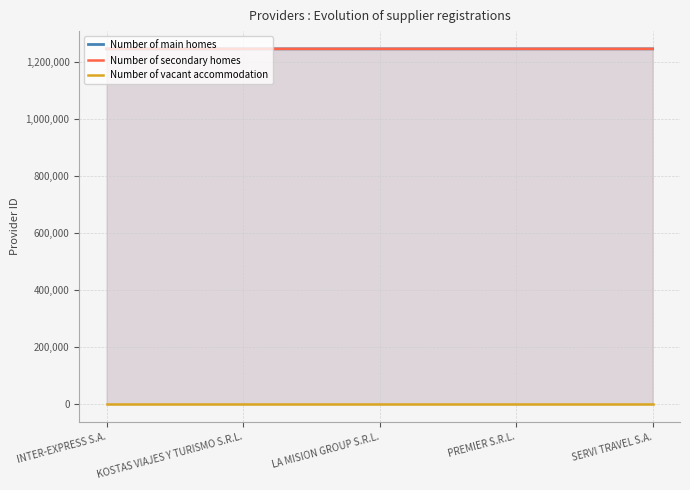

Is it true that Number of secondary homes equals 841585 at INTER-EXPRESS S.A.?

False